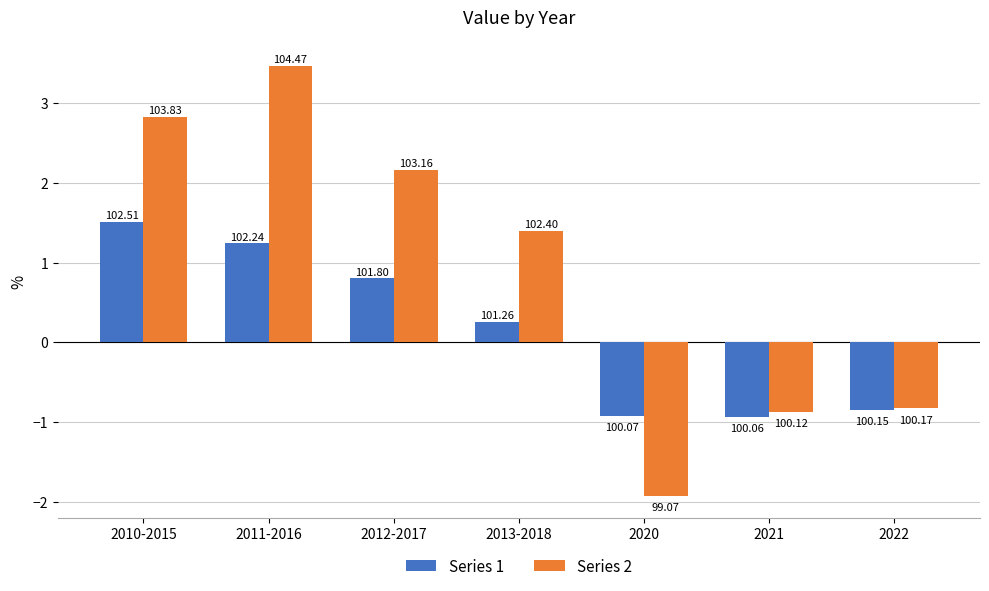

What are all the series names shown in the legend?

Series 1, Series 2